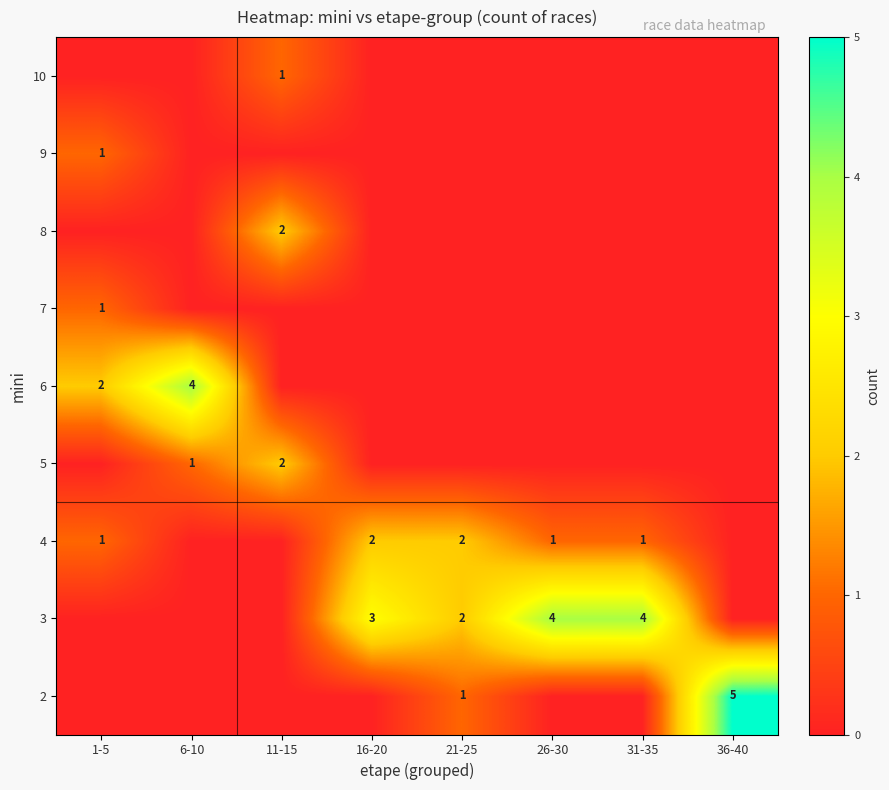

Is the value of 8 at 11-15 greater than the value of 3 at 16-20?

No